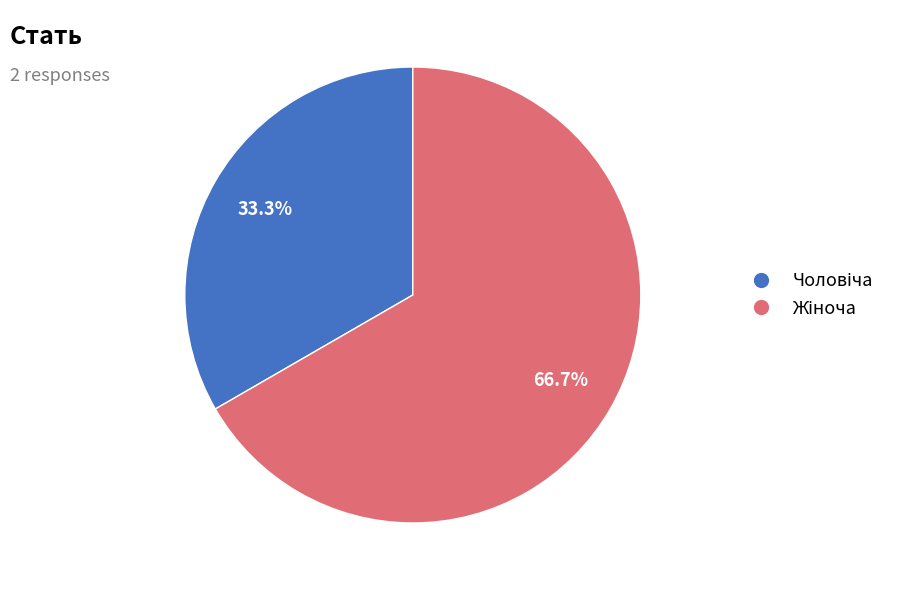

Is there a majority slice in this chart?

Yes